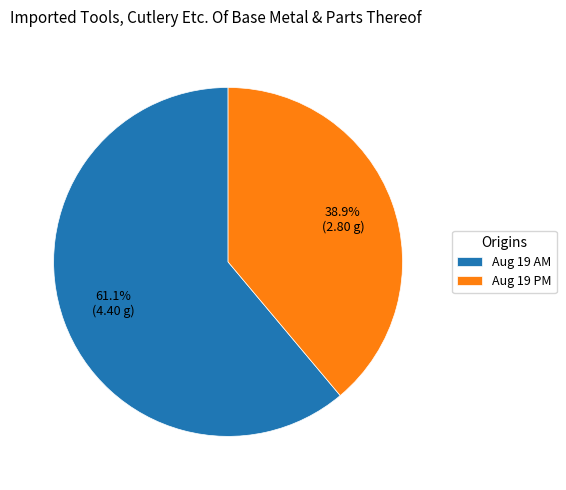

Rank the categories by value from highest to lowest.

Aug 19 AM, Aug 19 PM